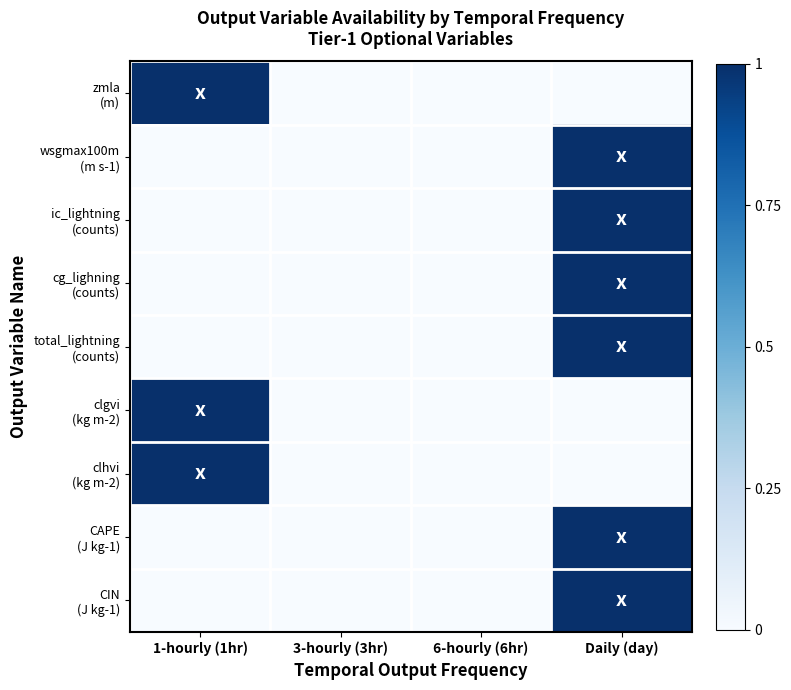

Between Daily (day) and 3-hourly (3hr), which is larger?

Daily (day)